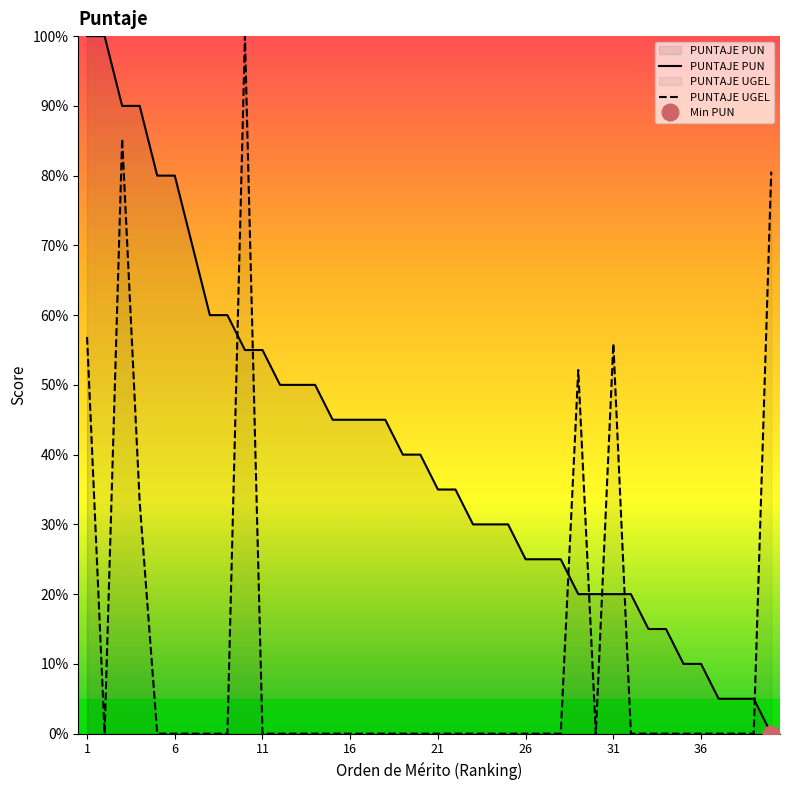

What is the difference between the second highest and second lowest values in the PUNTAJE PUN series?

95.0